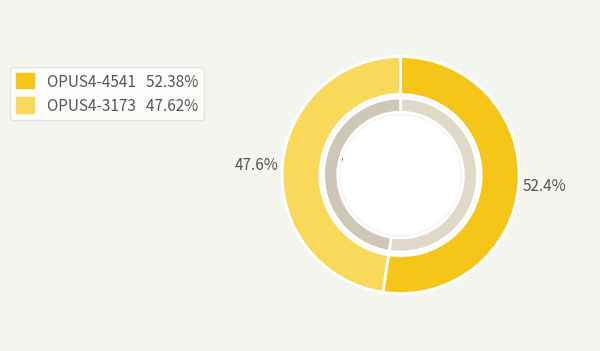

What percentage do OPUS4-3173 and OPUS4-4541 together represent?

100.0%